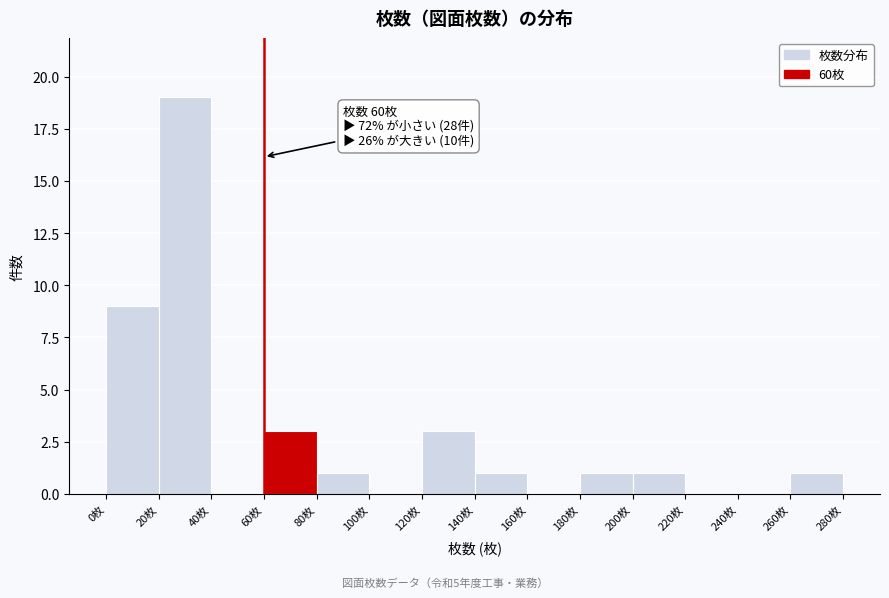

Which range on the x-axis has the tallest bar?

20 to 40